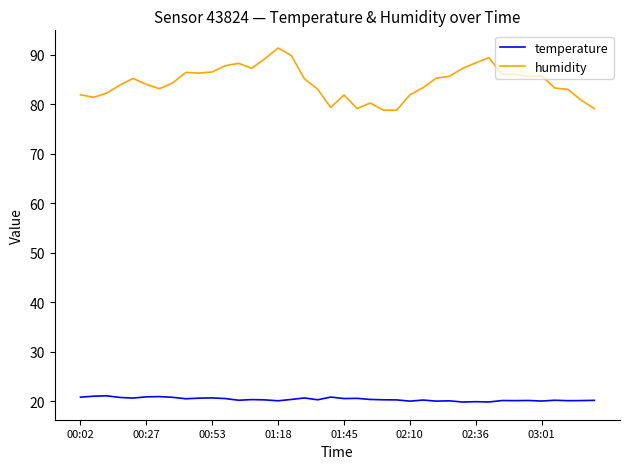

What is the minimum value for temperature?

19.9